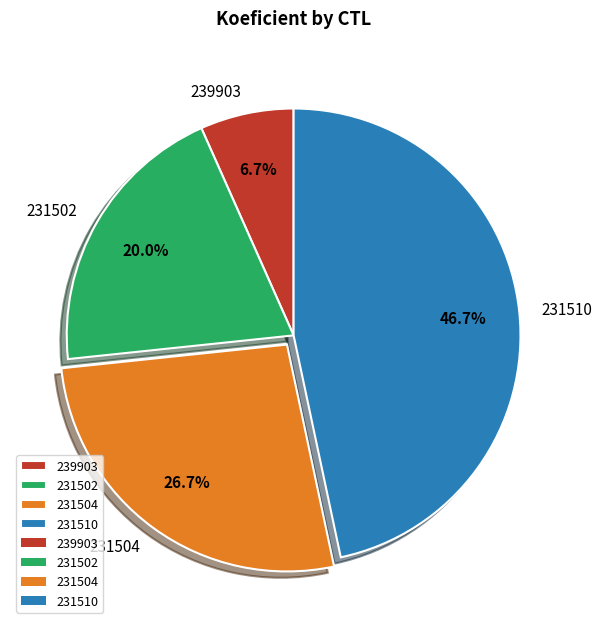

Is there any slice that represents more than half of the pie?

No